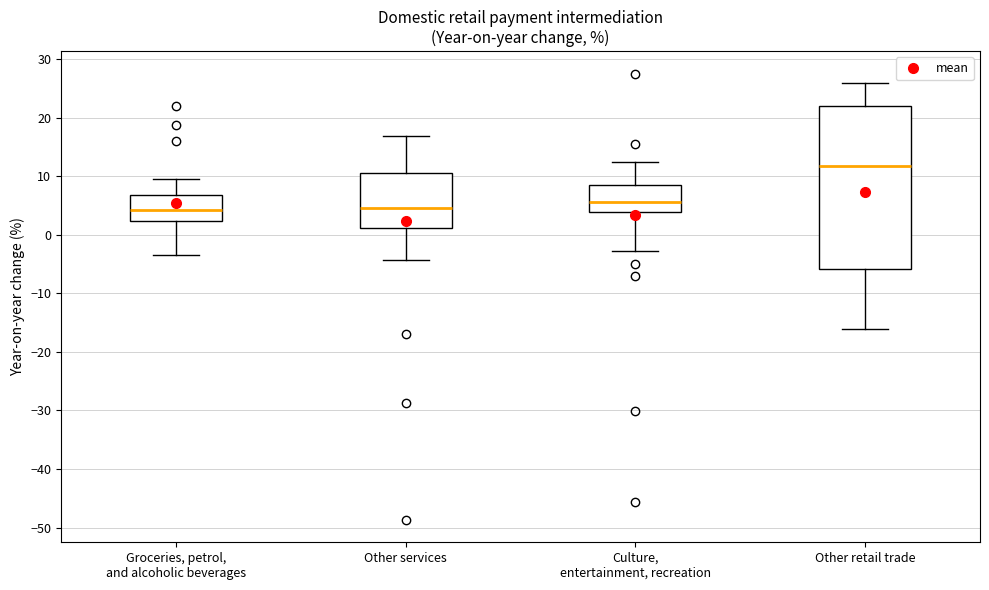

Where is the lower edge of the box for Culture, entertainment, recreation on the y-axis? The values are not printed on the chart, so give them approximately, as read against the axis.

4